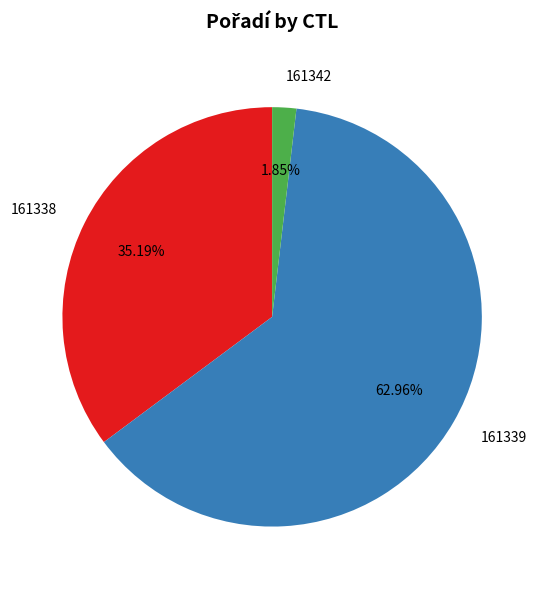

To the nearest percent, what is the difference between the largest and smallest slice percentages?

61%